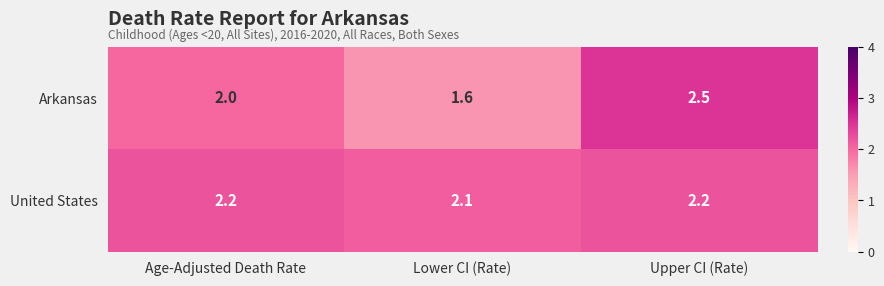

Reading right to left, list all the values displayed in this chart.

Arkansas: Upper CI (Rate)=2.5	Lower CI (Rate)=1.6	Age-Adjusted Death Rate=2.0
United States: Upper CI (Rate)=2.2	Lower CI (Rate)=2.1	Age-Adjusted Death Rate=2.2